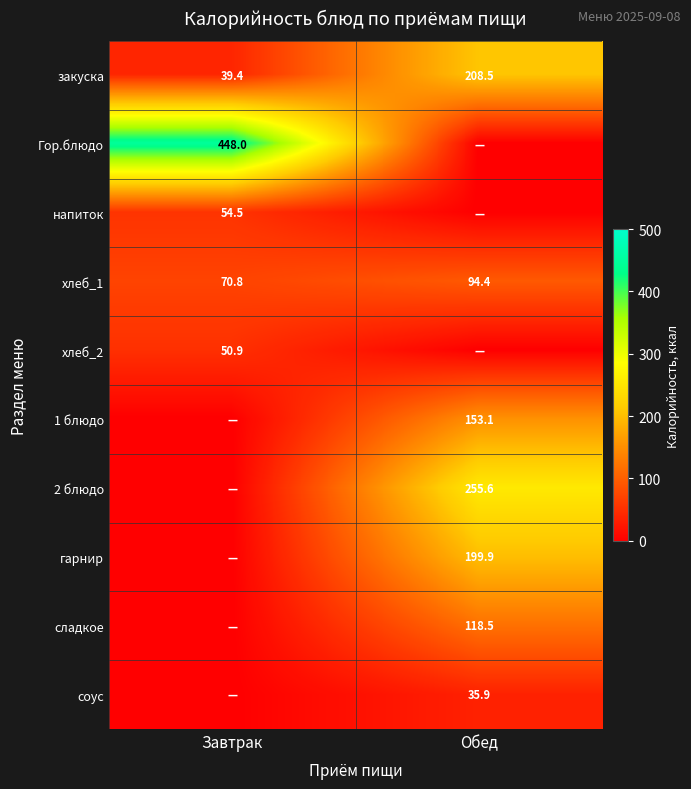

Is the value of гарнир at Обед greater than the value of Гор.блюдо at Завтрак?

No